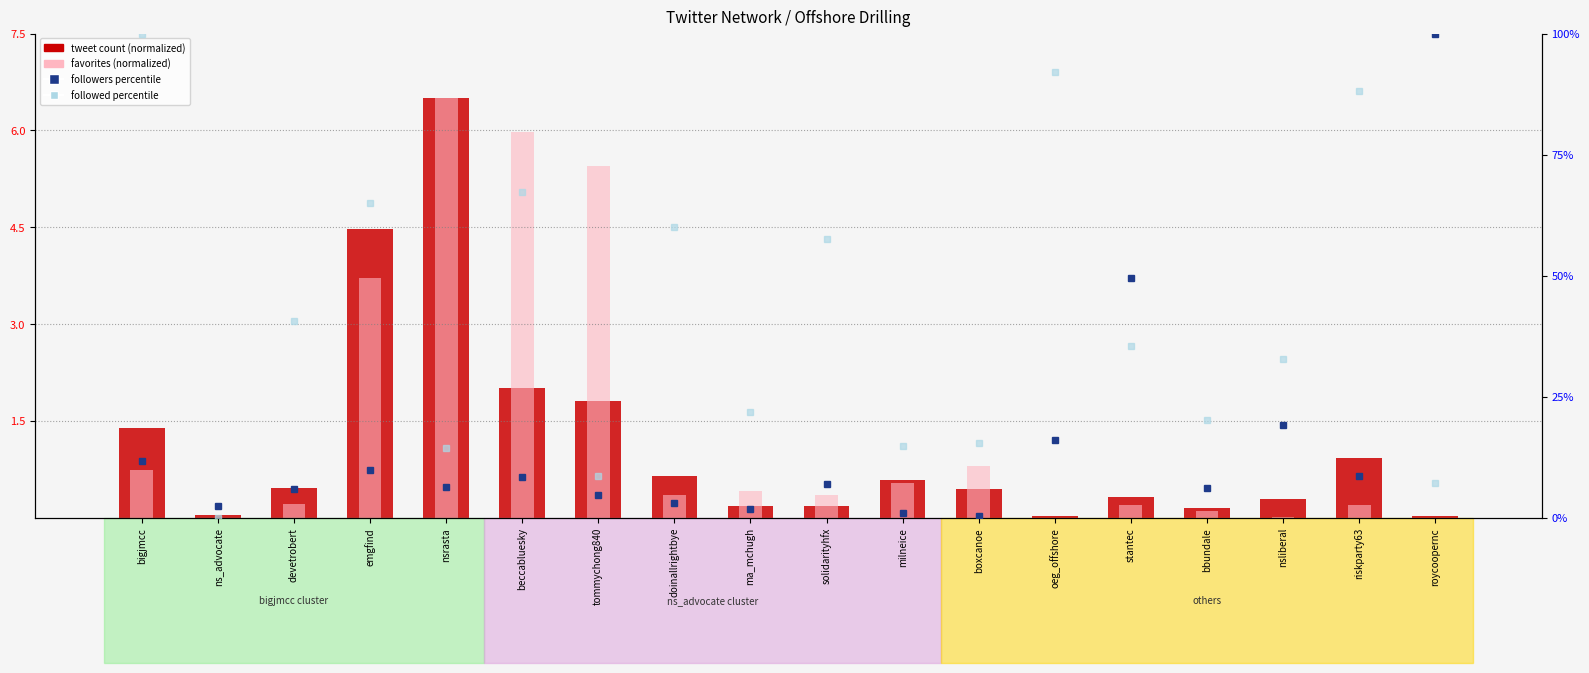

How many distinct data groups are displayed?

4